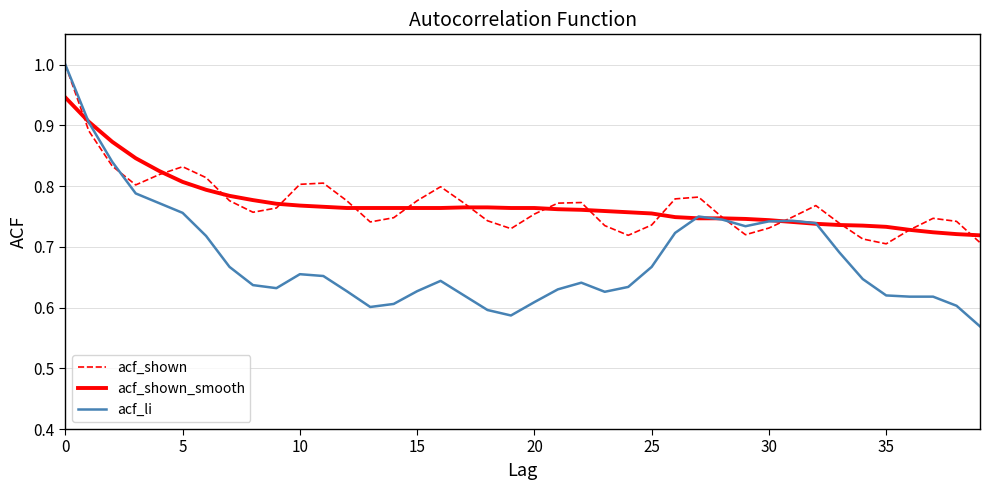

Which series has the widest spread of values?

acf_li